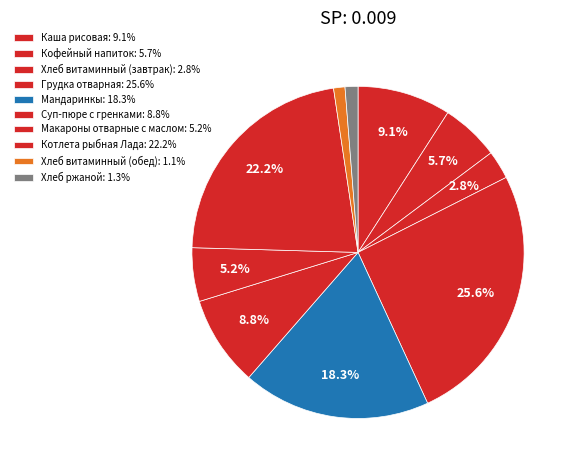

How many segments does this pie chart have?

10